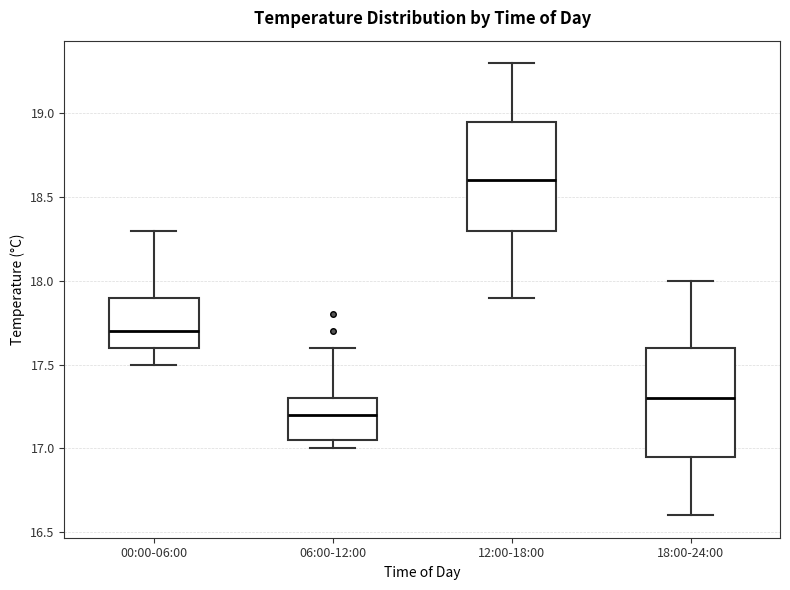

Reading left to right, read every box against the y-axis: the position of its median line, the range the box covers, and the ends of its whiskers. The values are not printed on the chart, so give them approximately, as read against the axis.

00:00-06:00: median 17.70, box 17.60 to 17.90, whiskers 17.50 to 18.30
06:00-12:00: median 17.20, box 17.05 to 17.30, whiskers 17.00 to 17.60
12:00-18:00: median 18.60, box 18.30 to 18.95, whiskers 17.90 to 19.30
18:00-24:00: median 17.30, box 16.95 to 17.60, whiskers 16.60 to 18.00